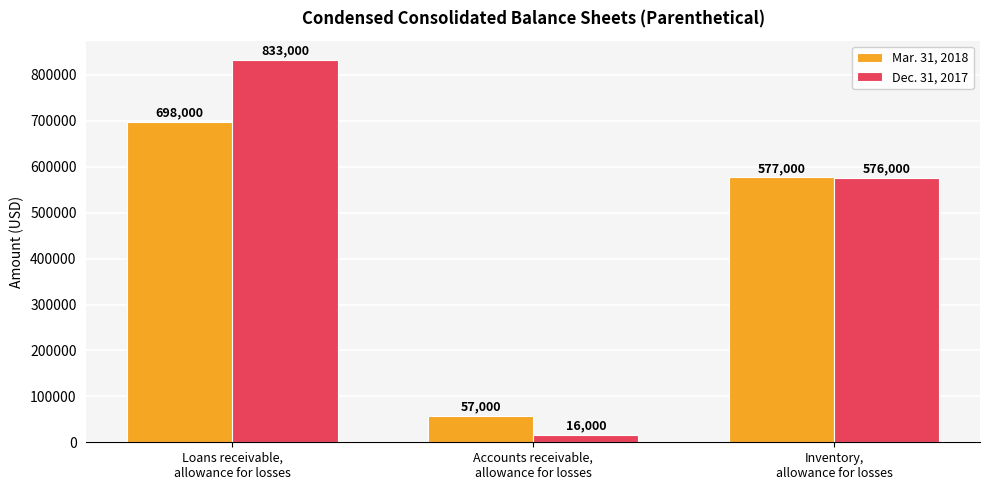

Which series has the largest total across all categories?

Dec. 31, 2017